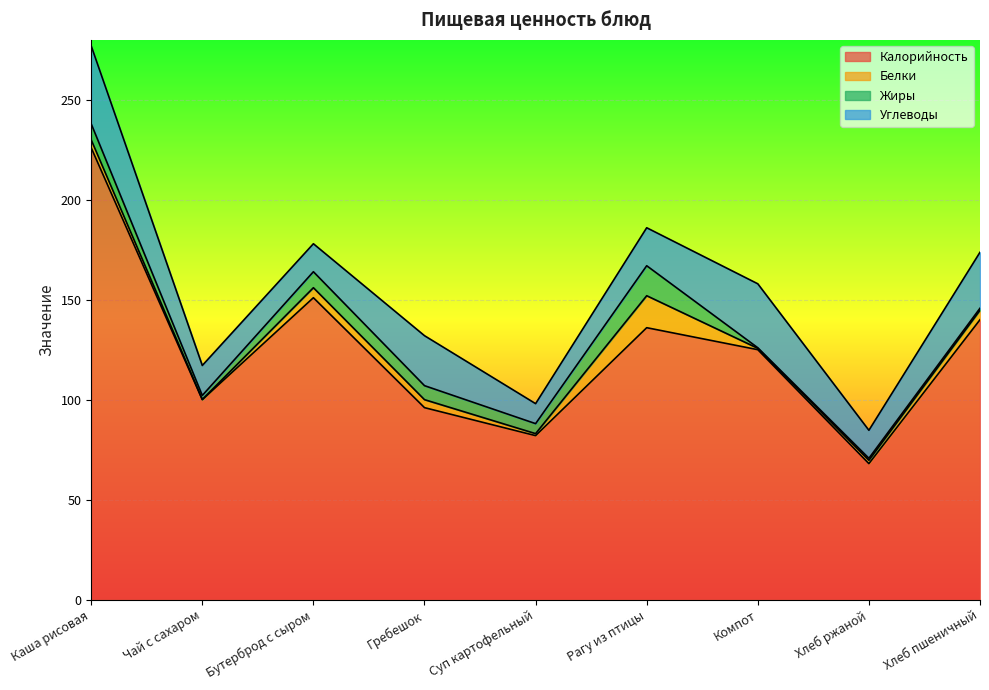

At which category does Белки reach its first local valley?

Чай с сахаром